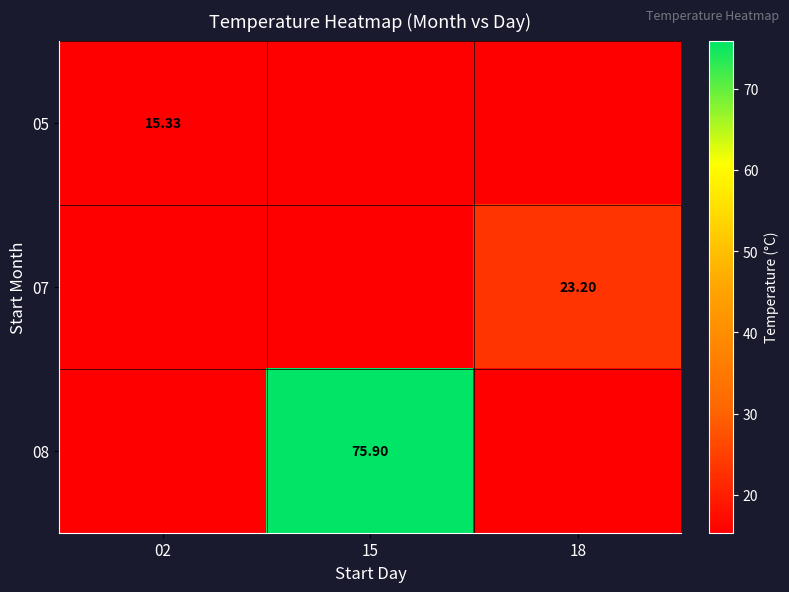

Which series has the widest spread of values?

08